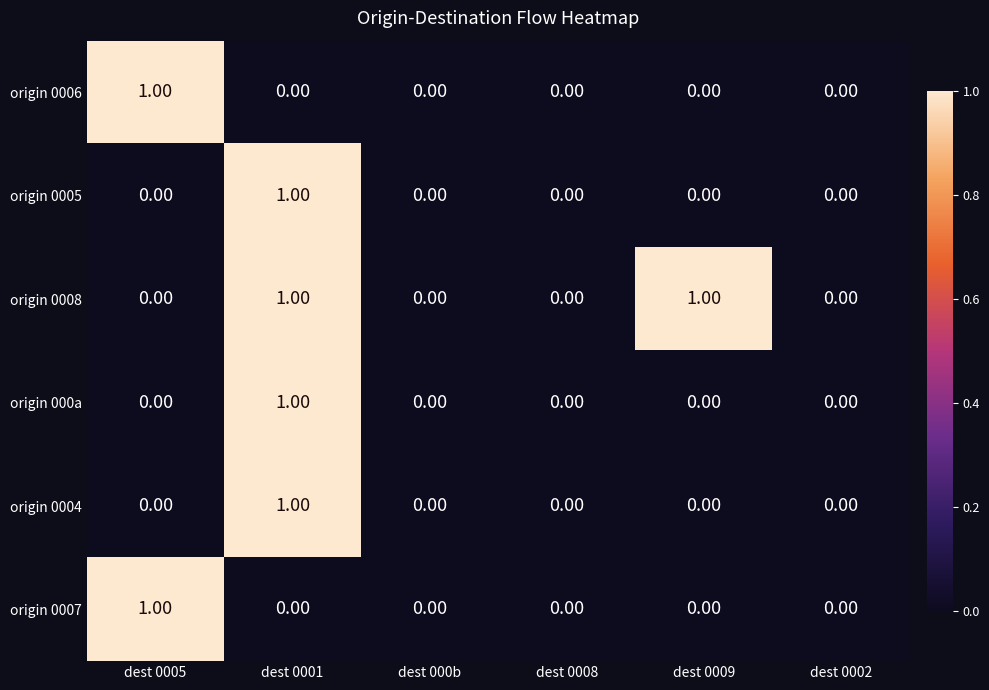

Which series has the largest total across all categories?

origin 0008